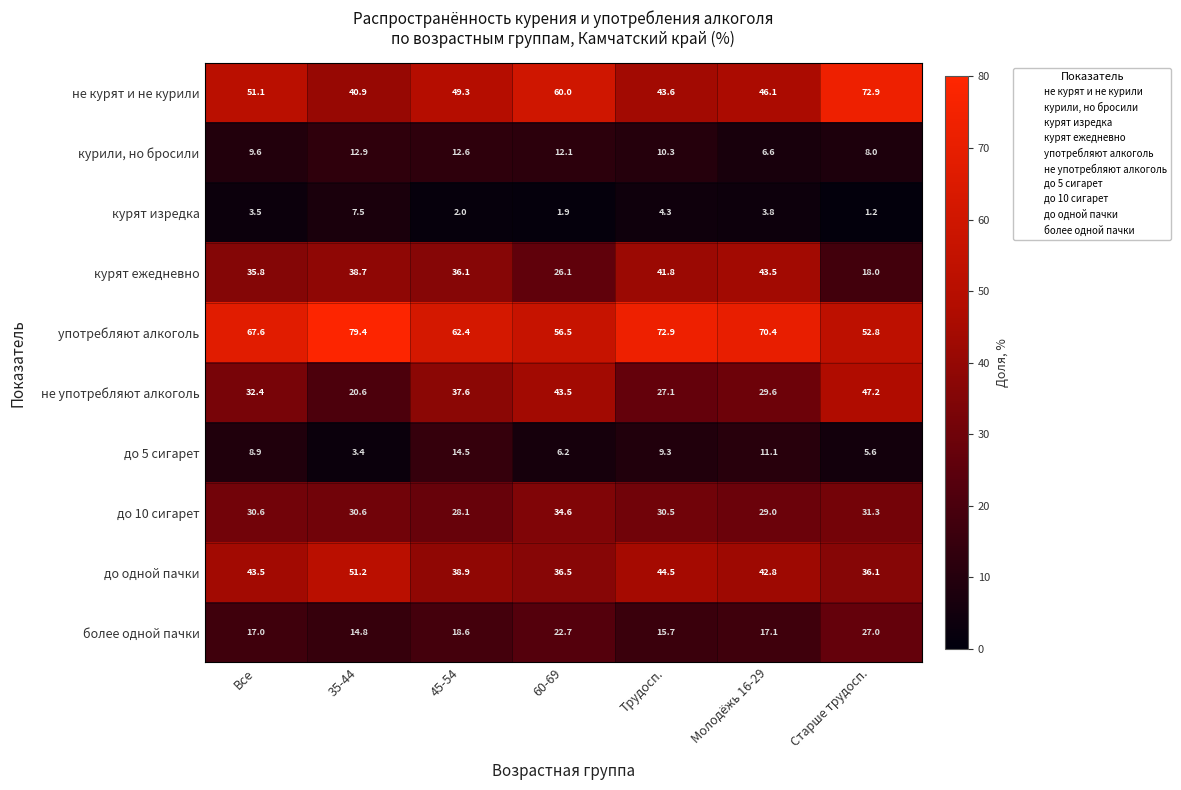

What is the difference between the second highest and second lowest values in the употребляют алкоголь series?

16.4